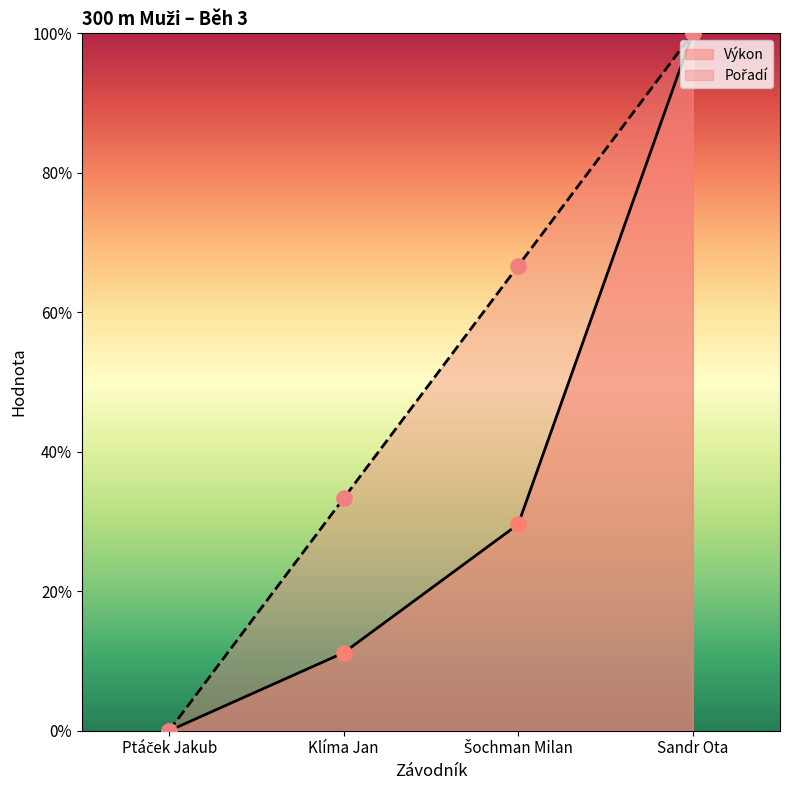

What is the total value across all series at Šochman Milan?

96.3